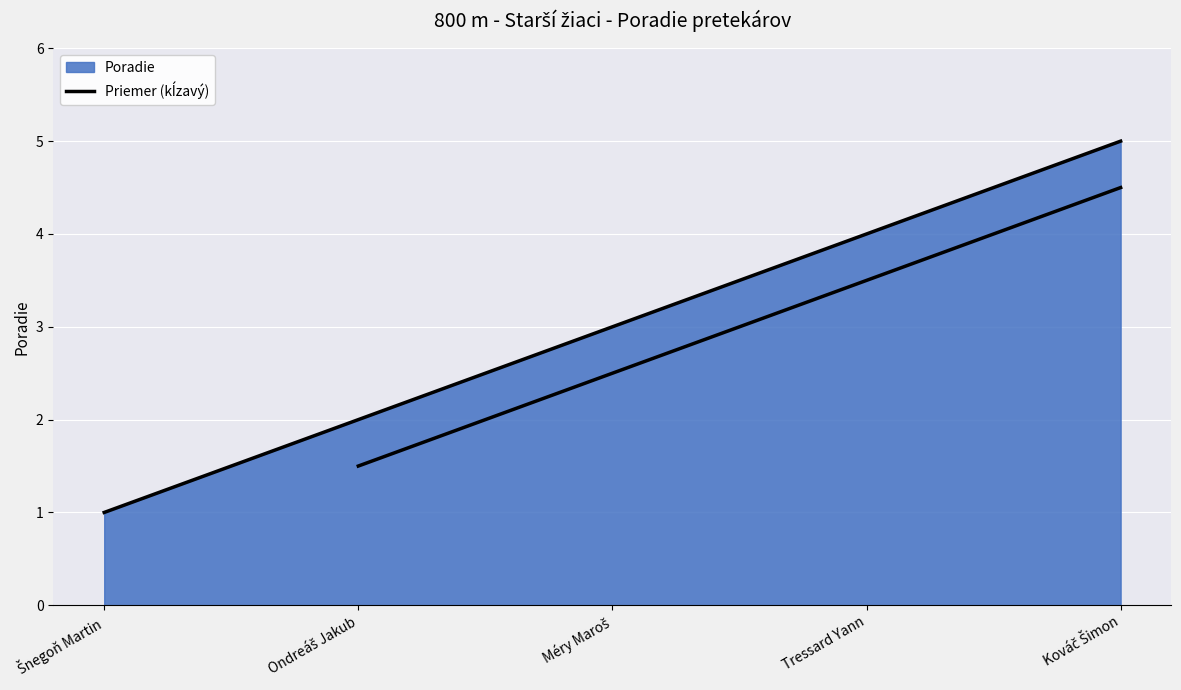

The value at Tressard Yann is 4. True or false?

True